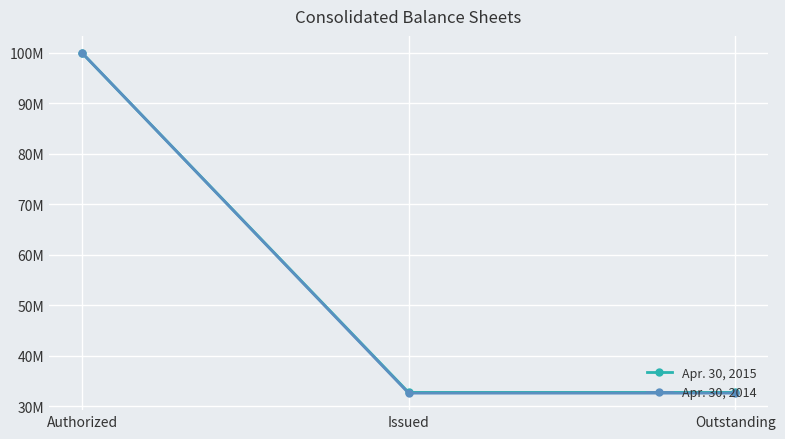

Which category has the highest value in the Apr. 30, 2015 series?

Authorized